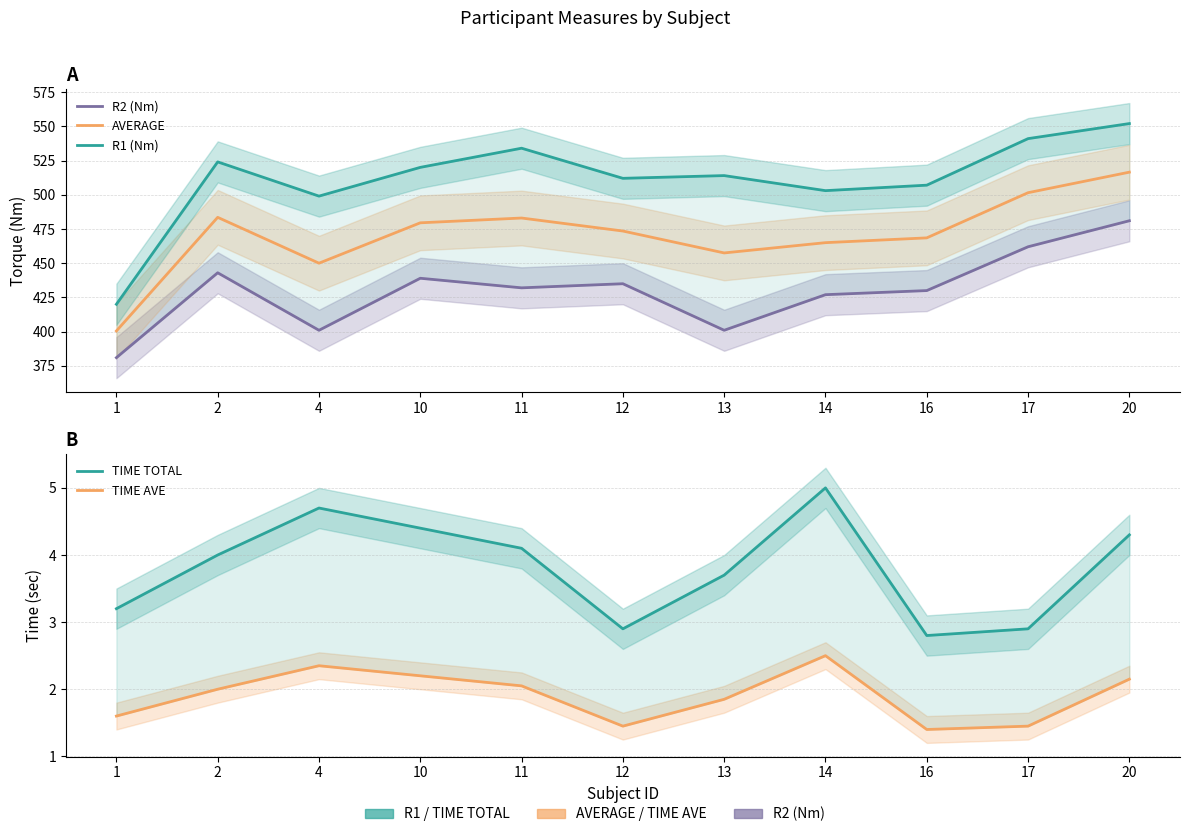

Between 17 and 4, which is larger?

17